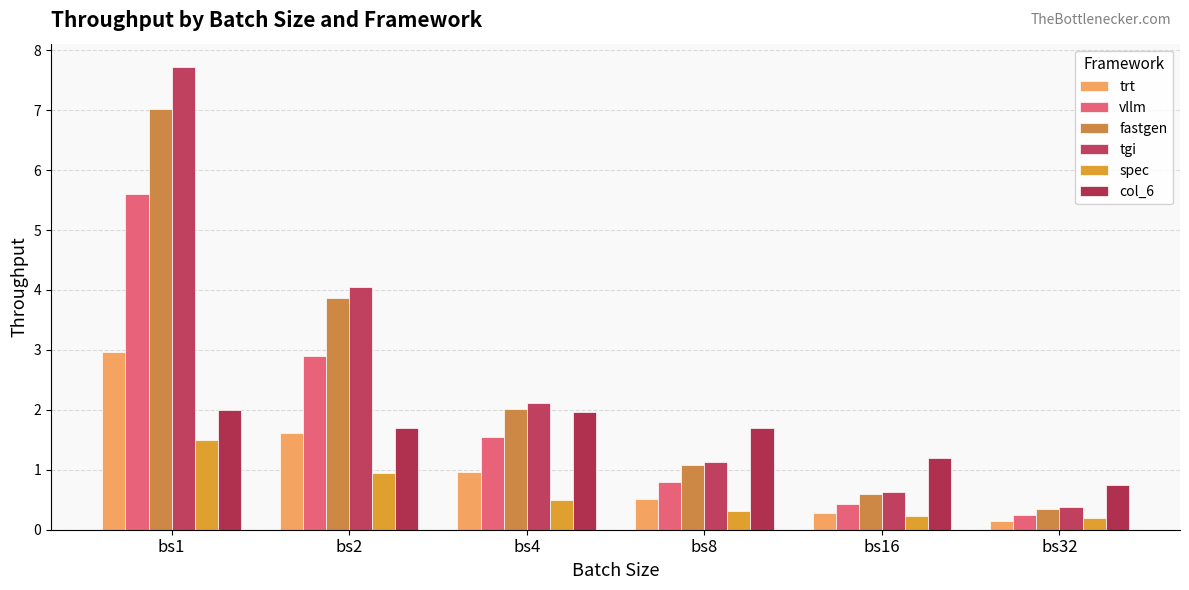

Reading right to left, extract all data points from this chart.

trt: 0.2	0.3	0.5	1.0	1.6	3.0
vllm: 0.2	0.4	0.8	1.5	2.9	5.6
fastgen: 0.4	0.6	1.1	2.0	3.9	7.0
tgi: 0.4	0.6	1.1	2.1	4.0	7.7
spec: 0.2	0.2	0.3	0.5	0.9	1.5
col_6: 0.7	1.2	1.7	2.0	1.7	2.0